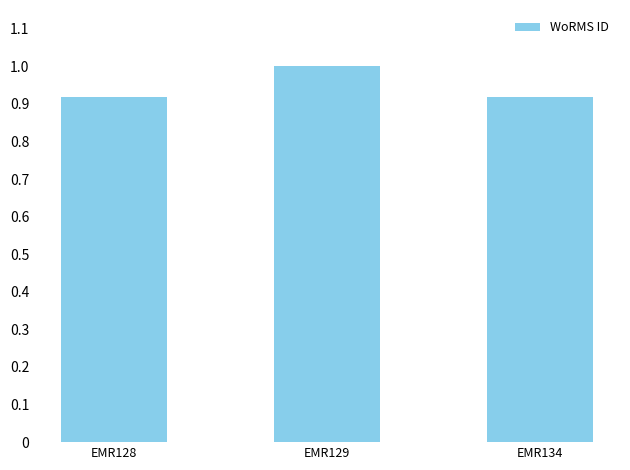

Which label corresponds to the largest value in the chart?

EMR129